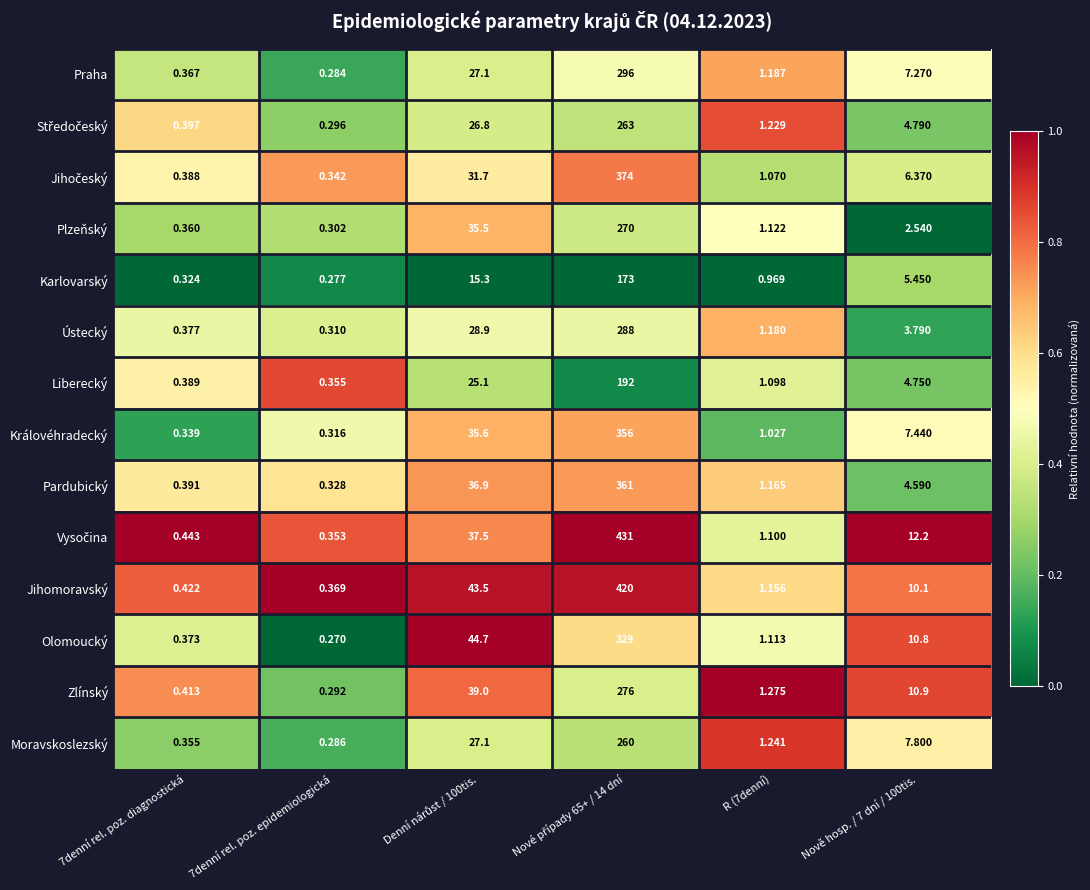

Count the number of categories in the chart.

6